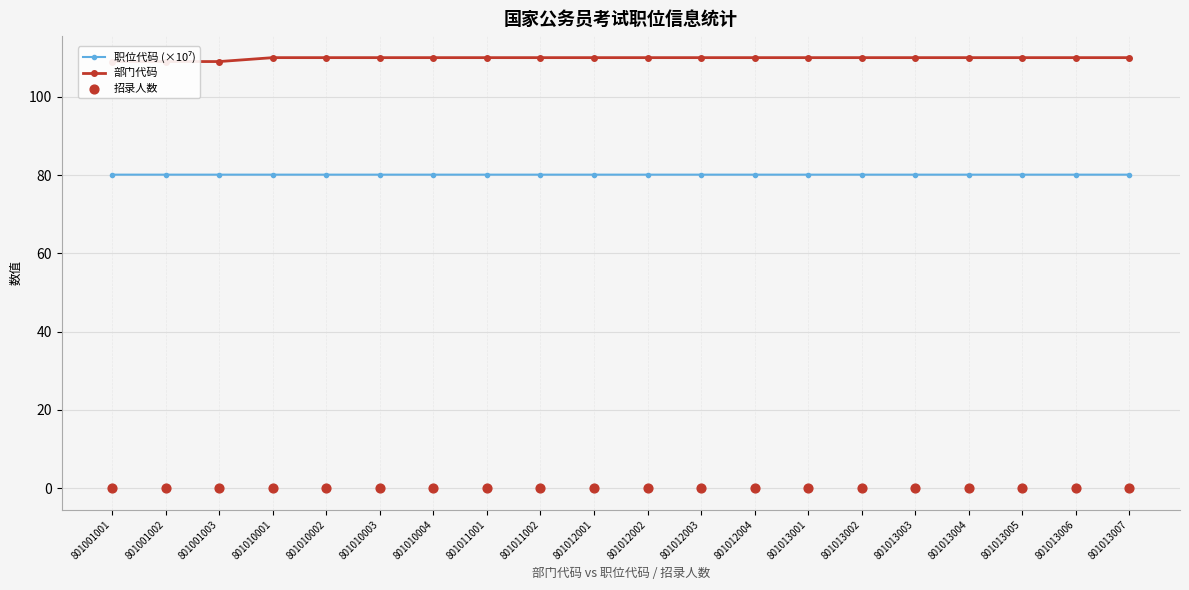

Which series reaches the maximum Y coordinate?

部门代码